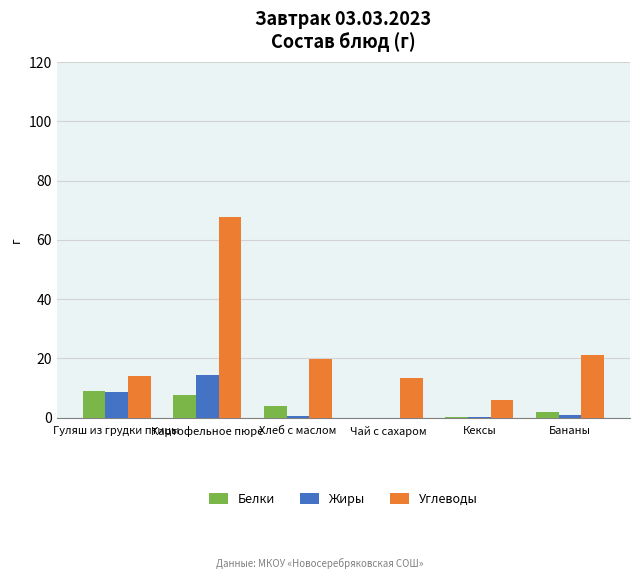

How many groups of bars are there?

6